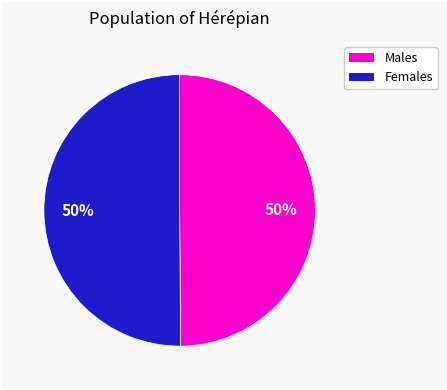

To the nearest percent, what is the average slice percentage?

50%